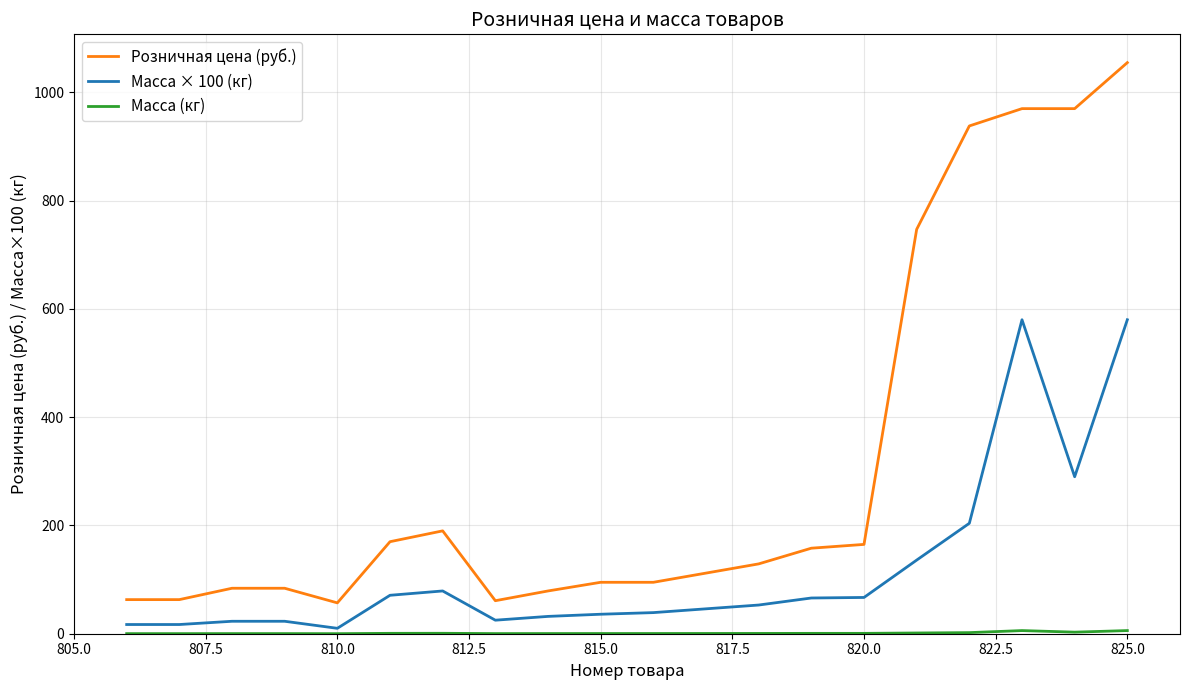

What is the maximum value shown in the chart?

1055.0